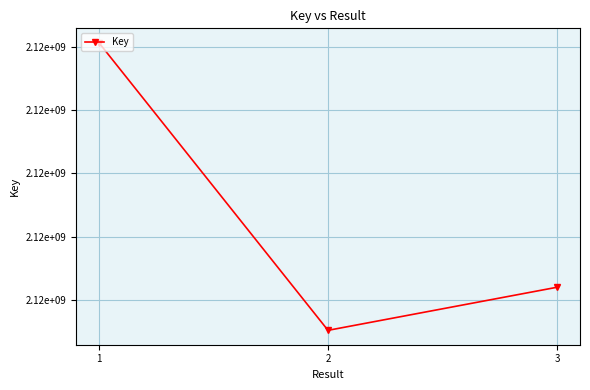

At which category does the chart reach its peak across all series?

1